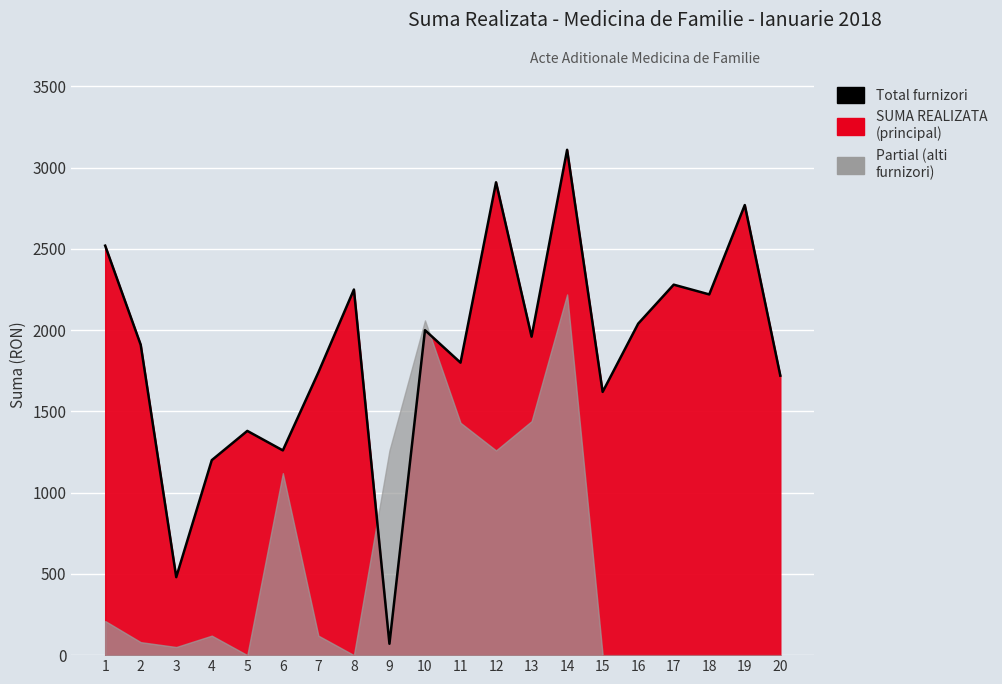

Reading left to right, transcribe all the data shown in this chart.

1=2520	2=1910	3=480	4=1200	5=1380	6=1260	7=1740	8=2250	9=70	10=2000	11=1800	12=2910	13=1960	14=3110	15=1620	16=2040	17=2280	18=2220	19=2770	20=1720